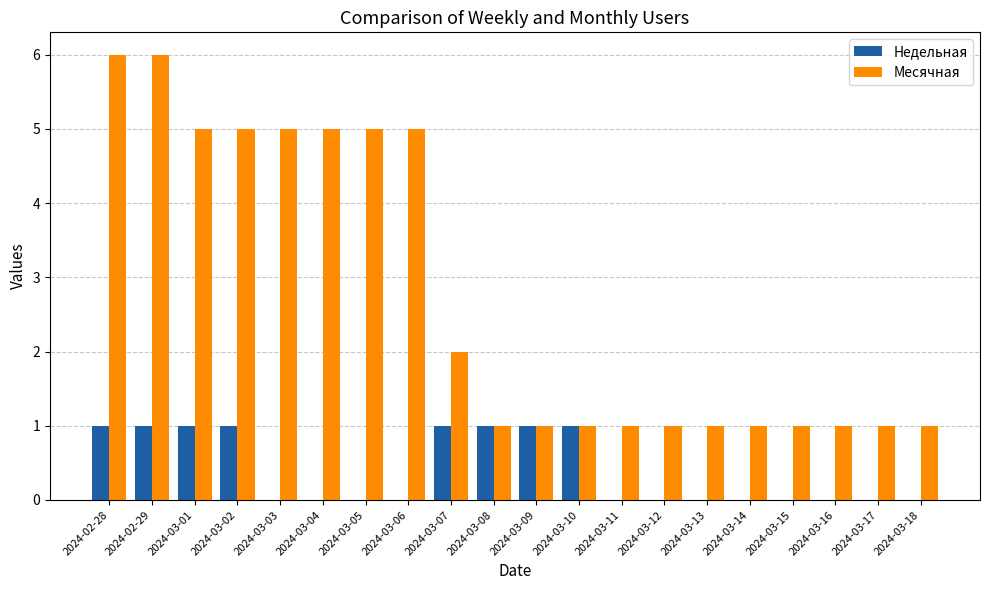

What is the sum of all Месячная values?

55